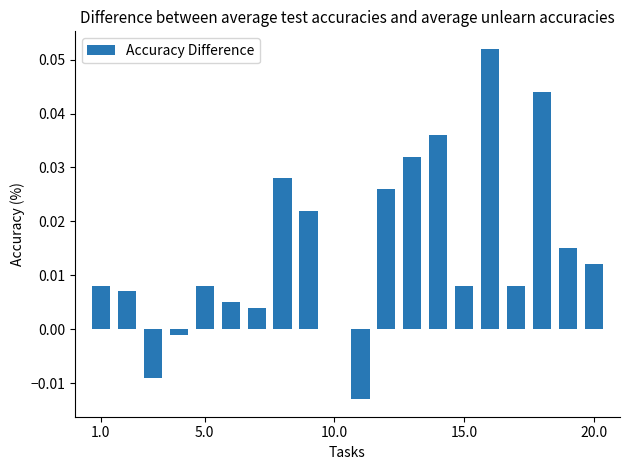

Are the bars horizontal?

No